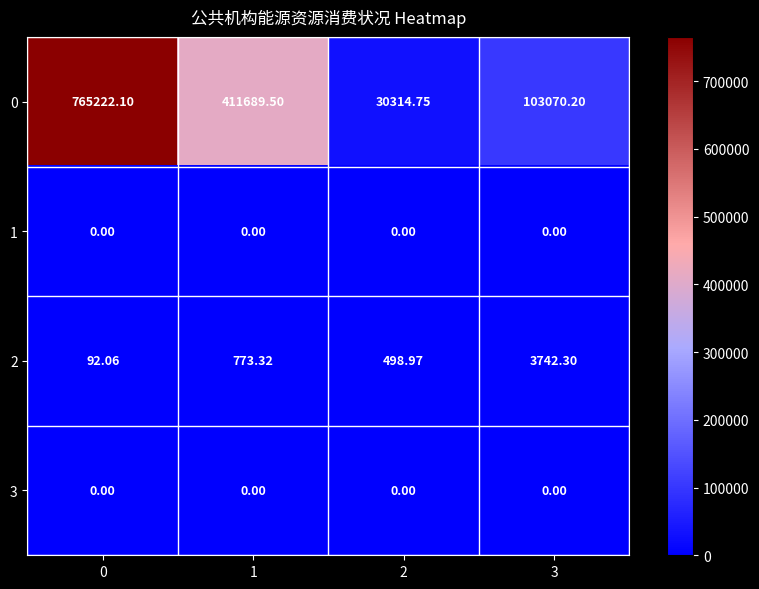

Which series has the largest range (max minus min)?

0